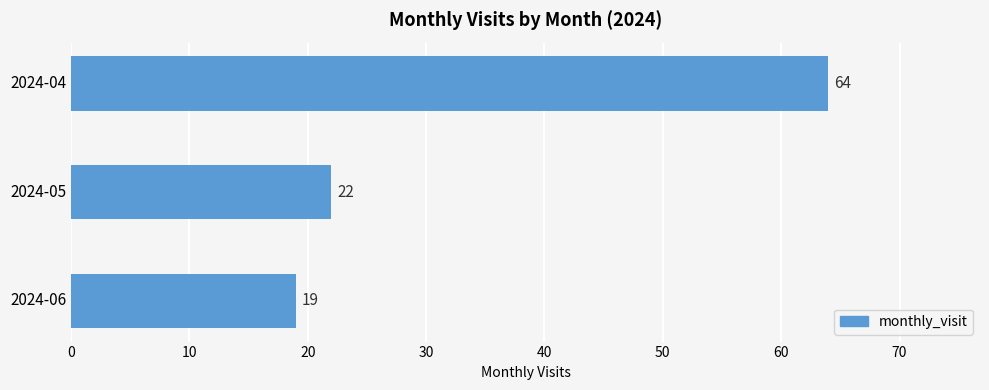

Which category has the lowest value across all series?

2024-06